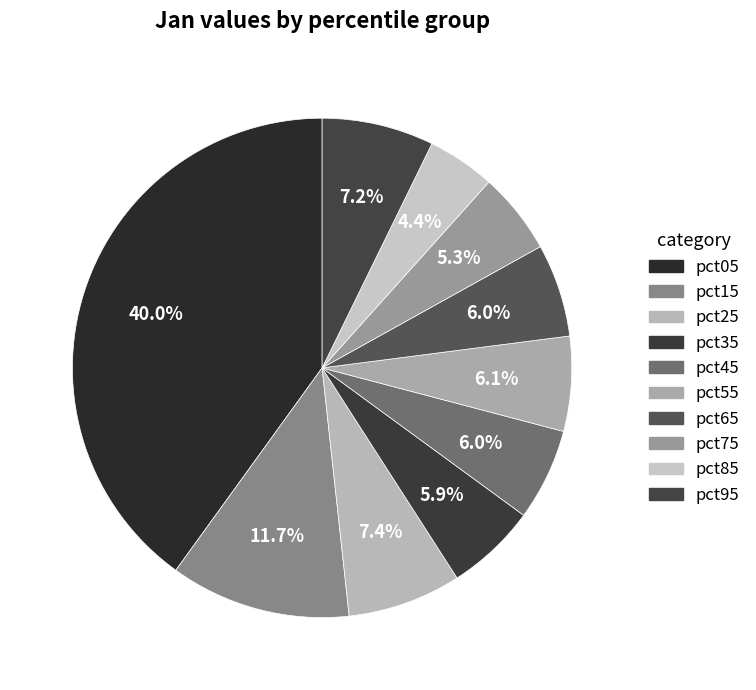

The pct15 slice represents 26% of the pie. True or false?

False